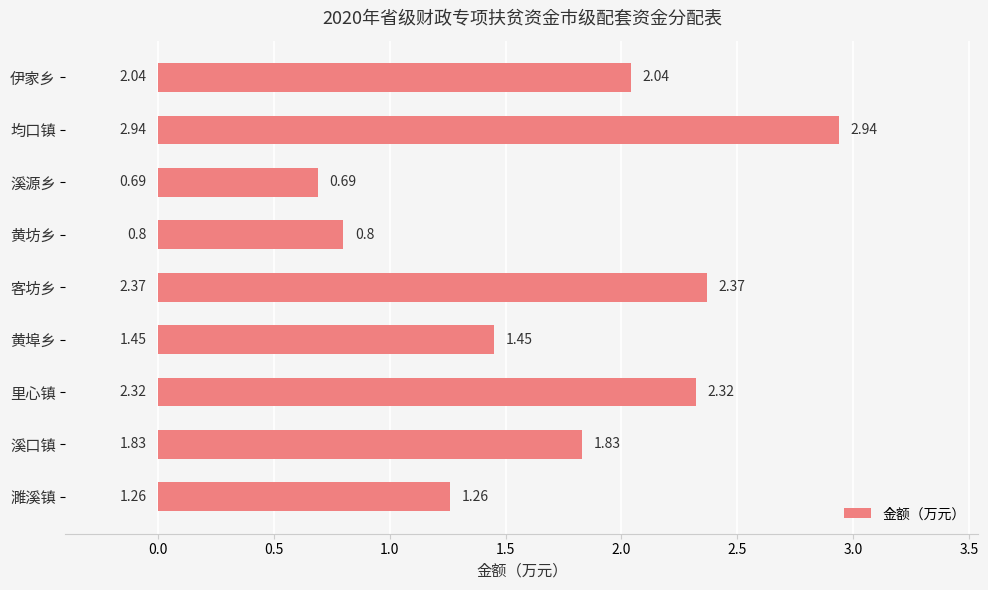

What is the difference between the values at 濉溪镇 and 均口镇?

1.7